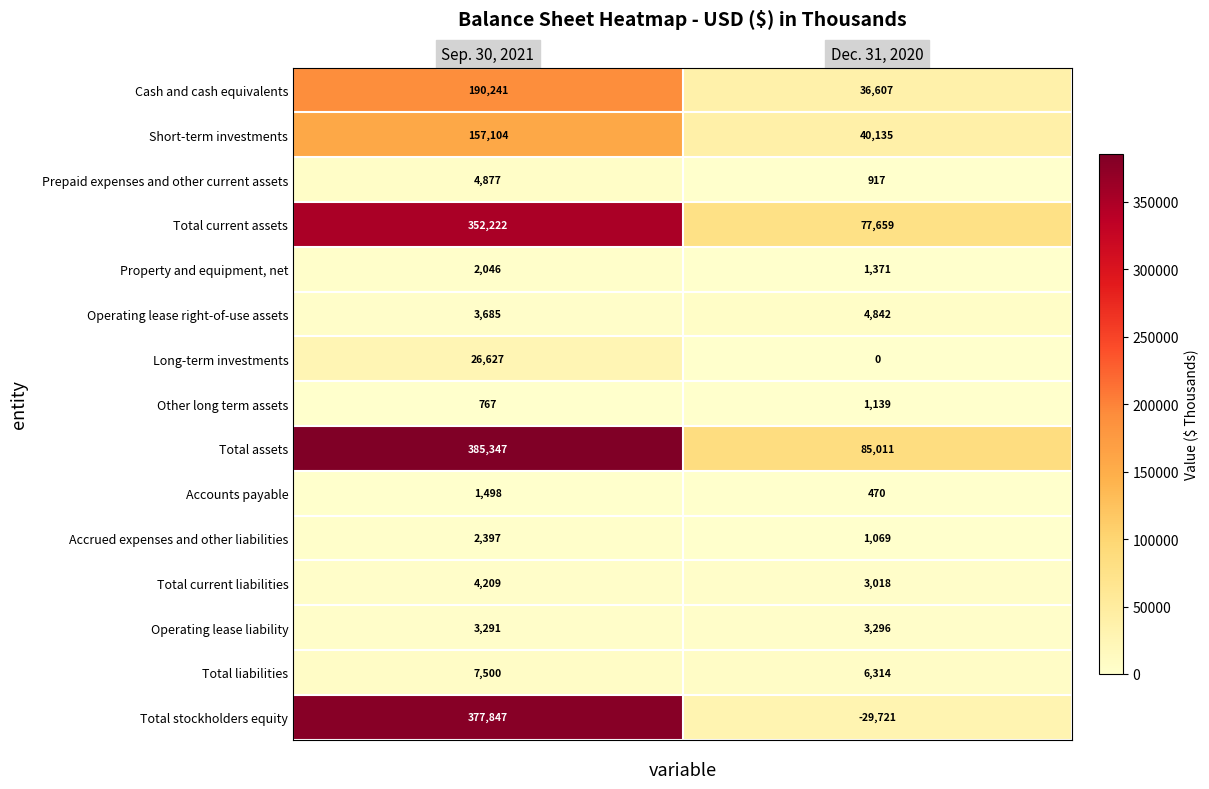

What is the minimum value shown in the chart?

-29721